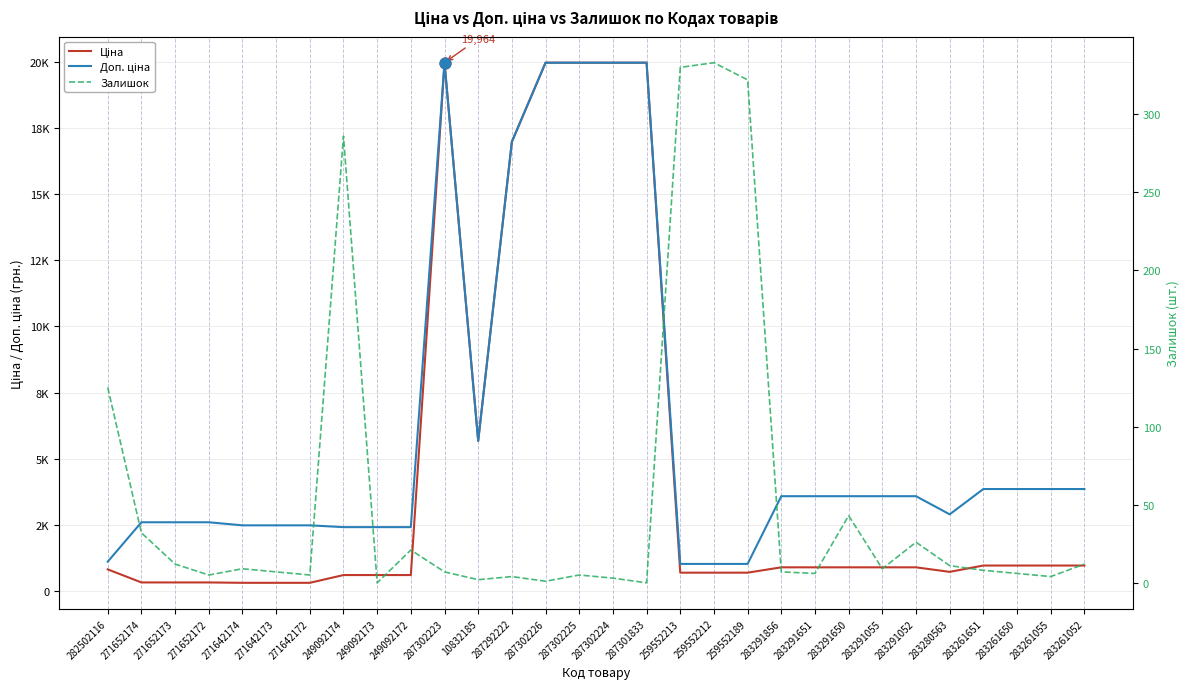

At which category is the sum across all series the highest?

287302223